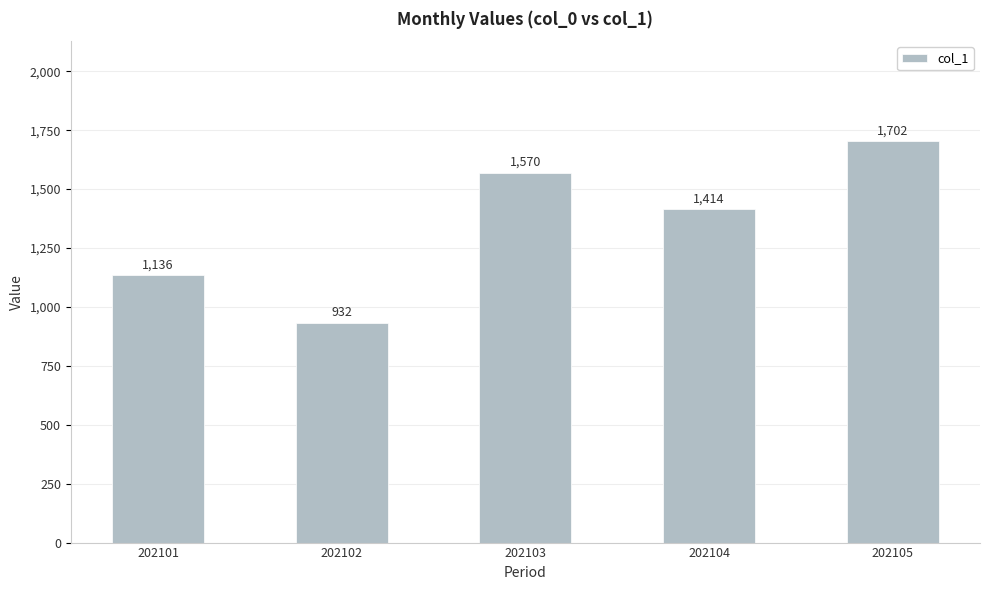

What is the ratio of the value at 202105 to the value at 202101?

1.5